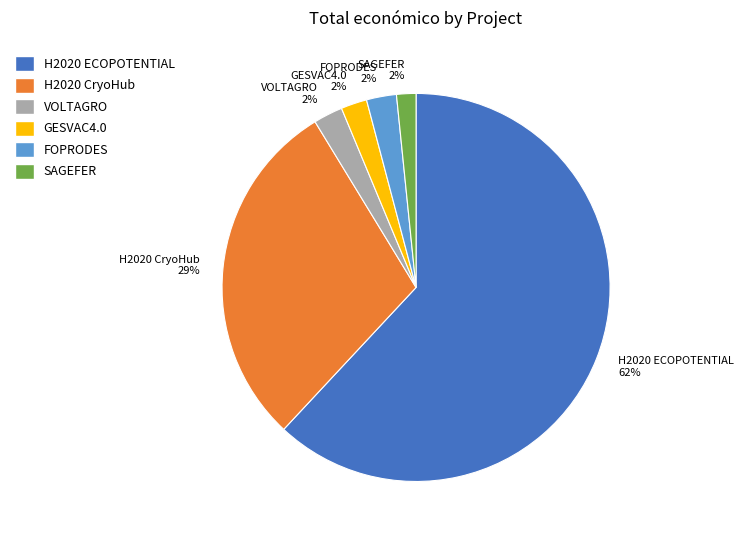

To the nearest percent, what is the average slice percentage?

17%